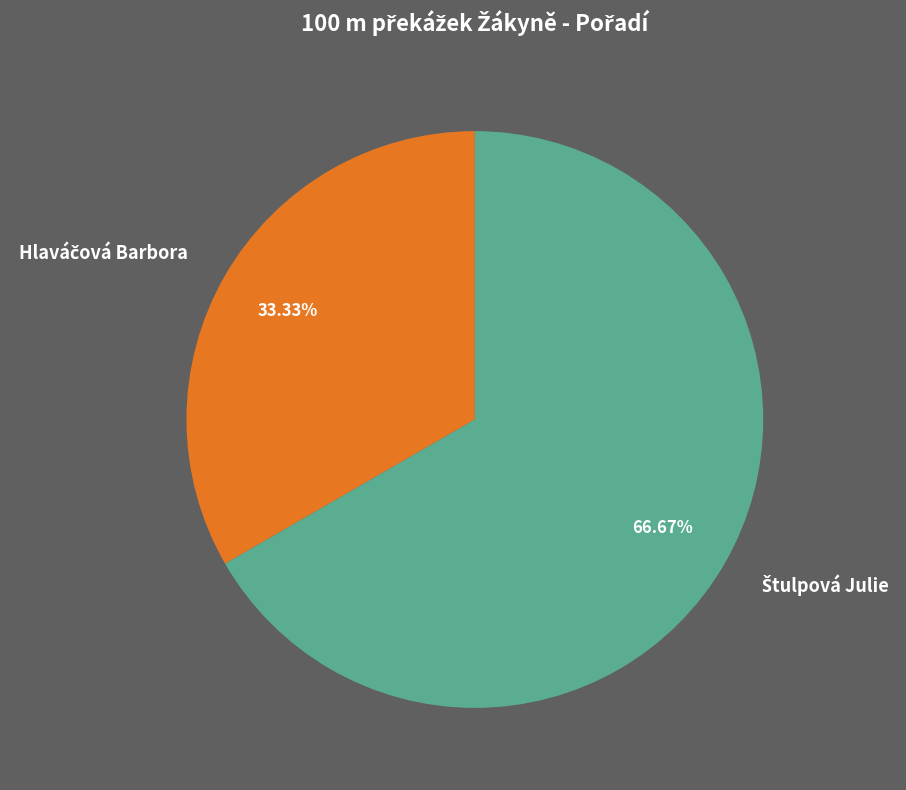

Is there a majority slice in this chart?

Yes